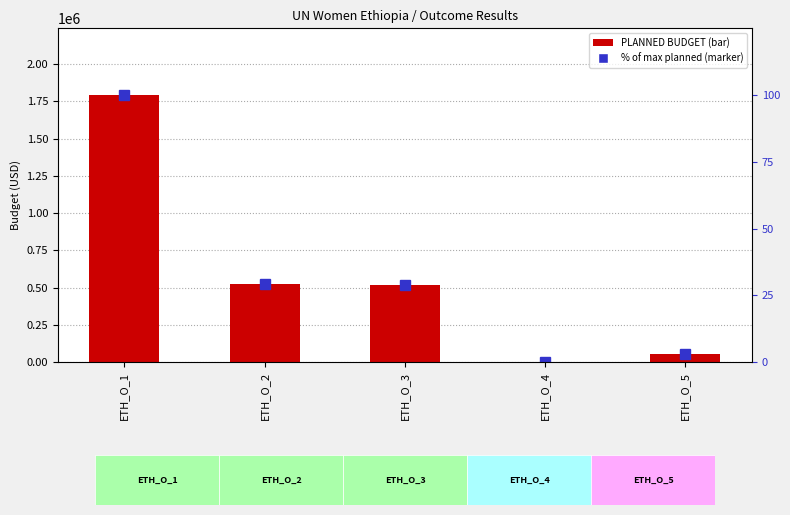

Which category has the highest value in the ACTUAL BUDGET (% of max planned) series?

ETH_O_1